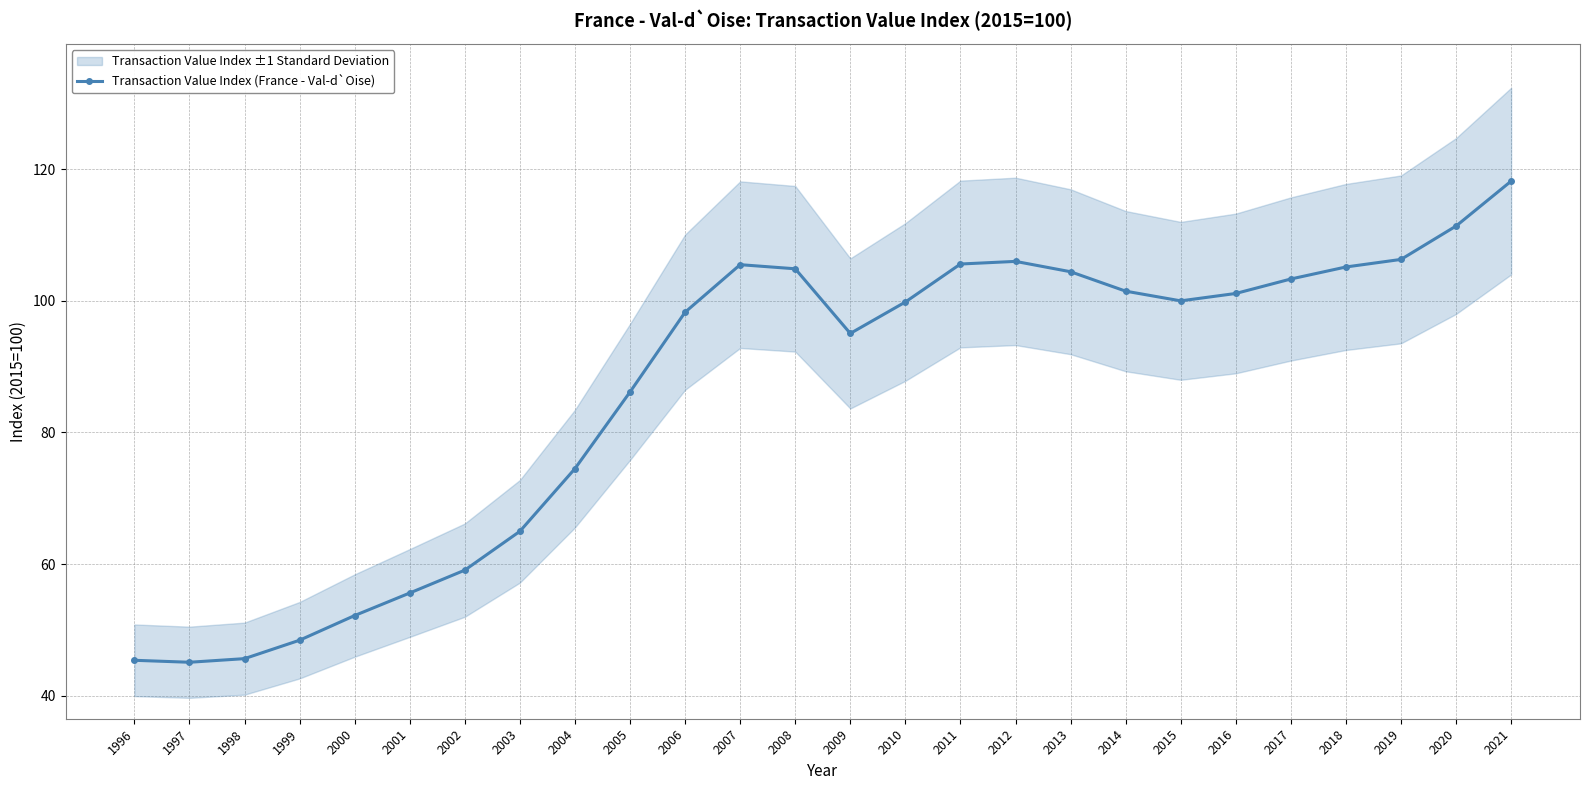

What is the value of the 13th point from the left?

104.9